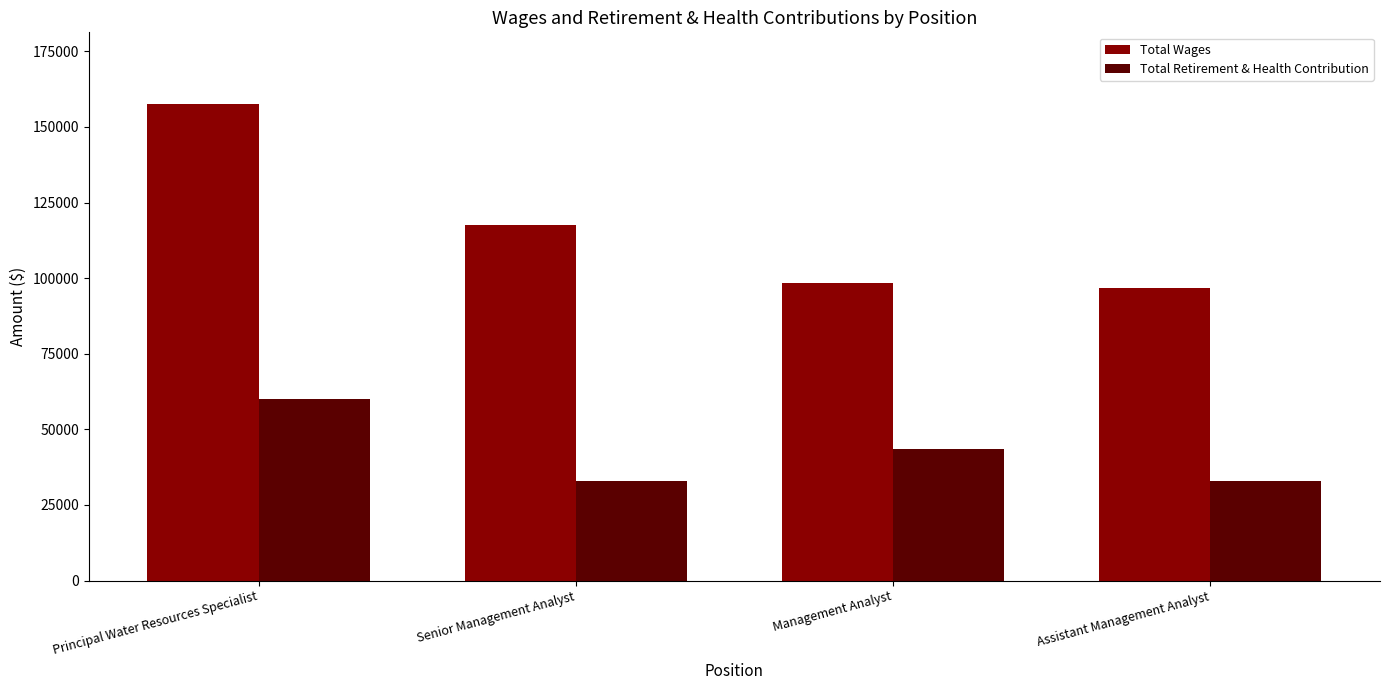

What is the label of the 3rd bar from the right?

Senior Management Analyst